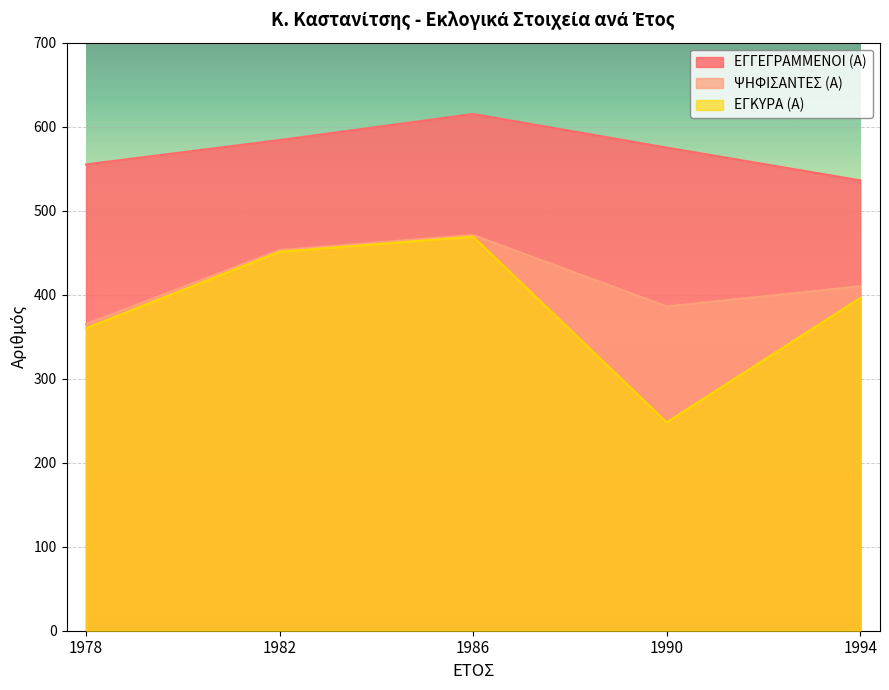

Does the chart display data point markers on the line(s)?

No